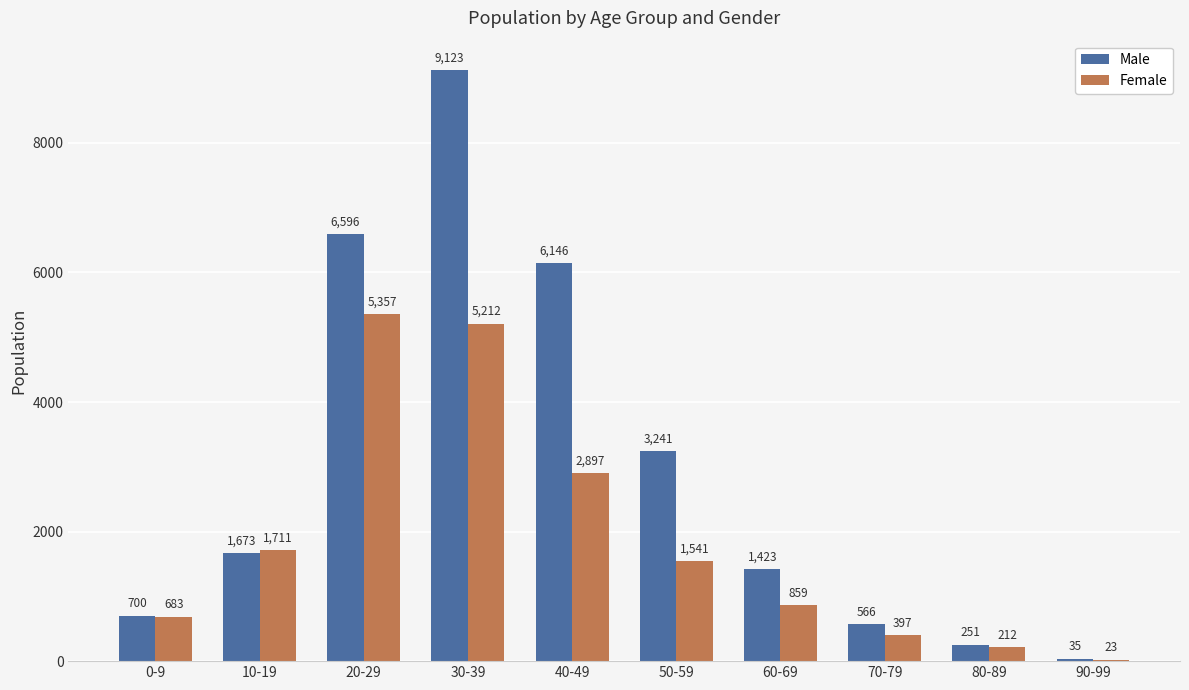

What is the maximum value shown in the chart?

9123